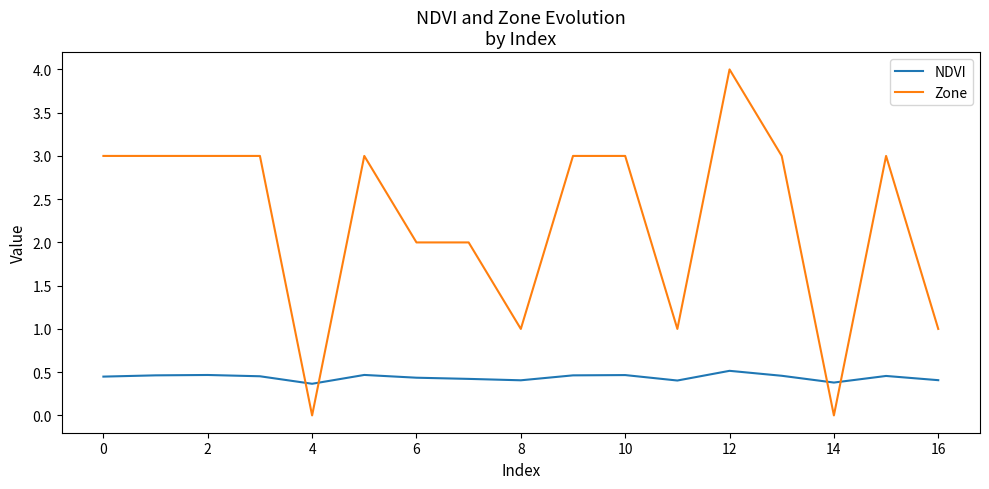

Which series ends up on top after the final intersection of NDVI and Zone?

Zone